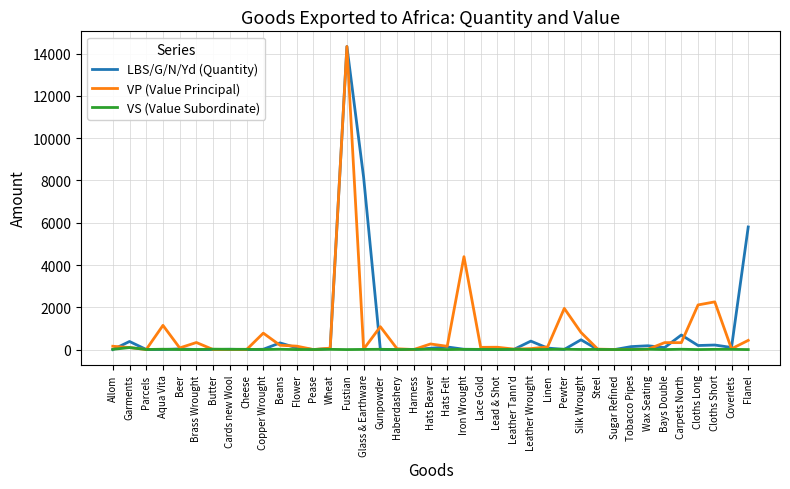

Which series changed the most between Beans and Silk Wrought?

VP (Value Principal)